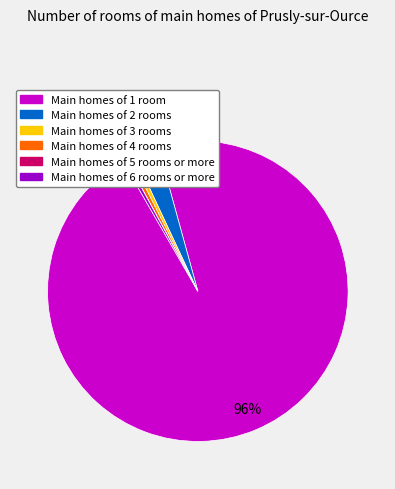

To the nearest percent, what is the average slice percentage?

17%